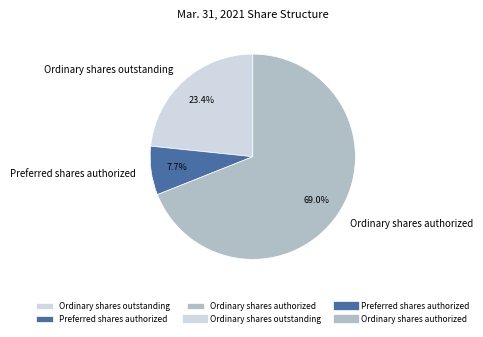

Which slice is the smallest?

Preferred shares authorized